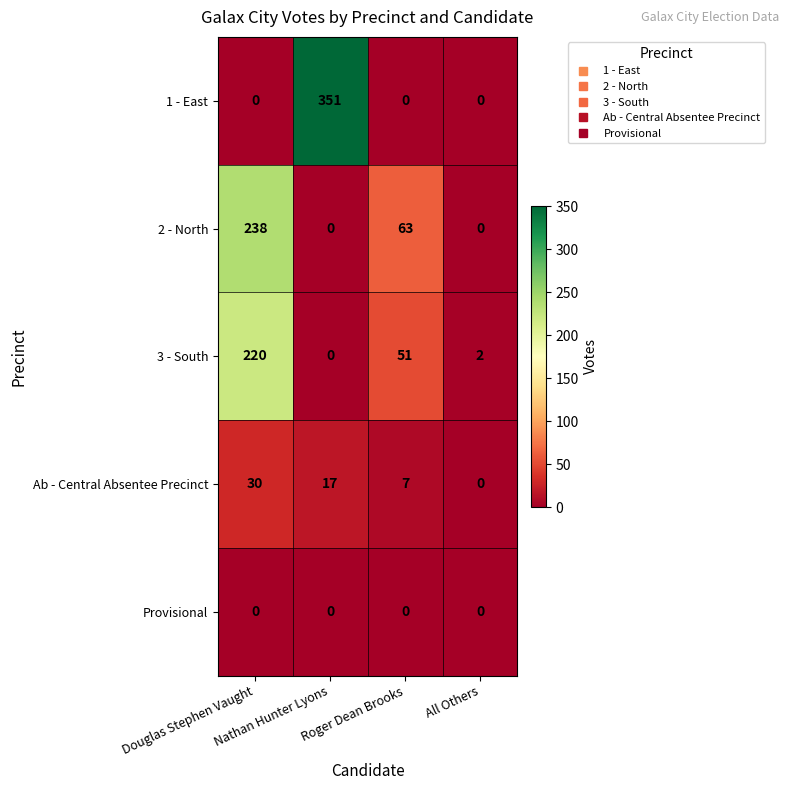

What is the maximum value shown in the chart?

351